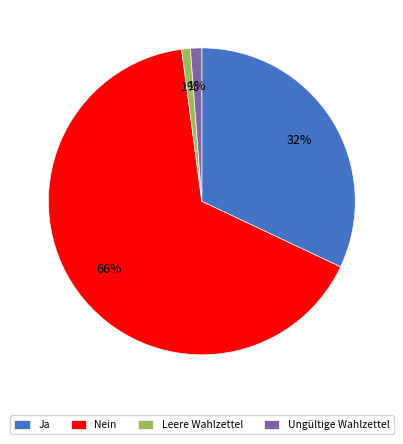

To the nearest percent, what is the difference between the largest and smallest slice percentages?

65%